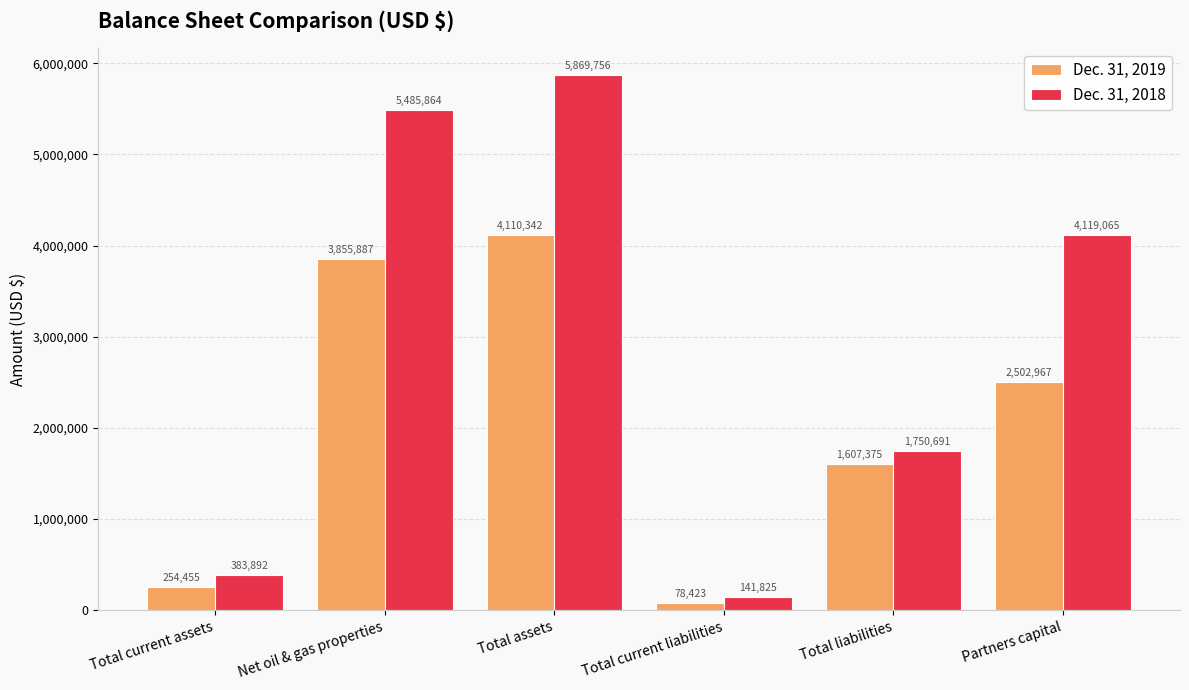

Reading left to right, transcribe all the data shown in this chart.

Dec. 31, 2019: 254455	3855887	4110342	78423	1607375	2502967
Dec. 31, 2018: 383892	5485864	5869756	141825	1750691	4119065